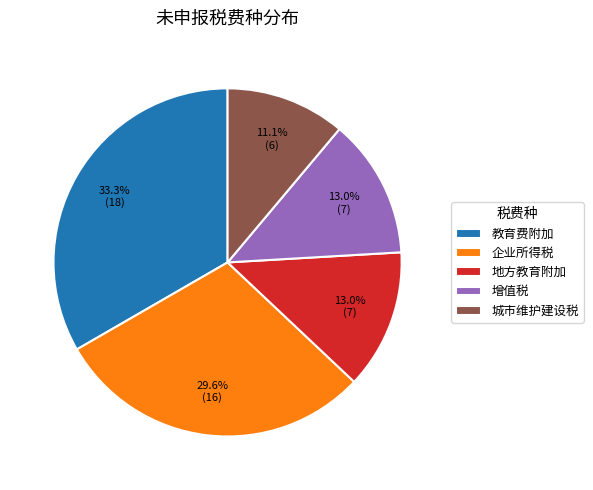

Which has a higher value, 企业所得税 or 地方教育附加?

企业所得税